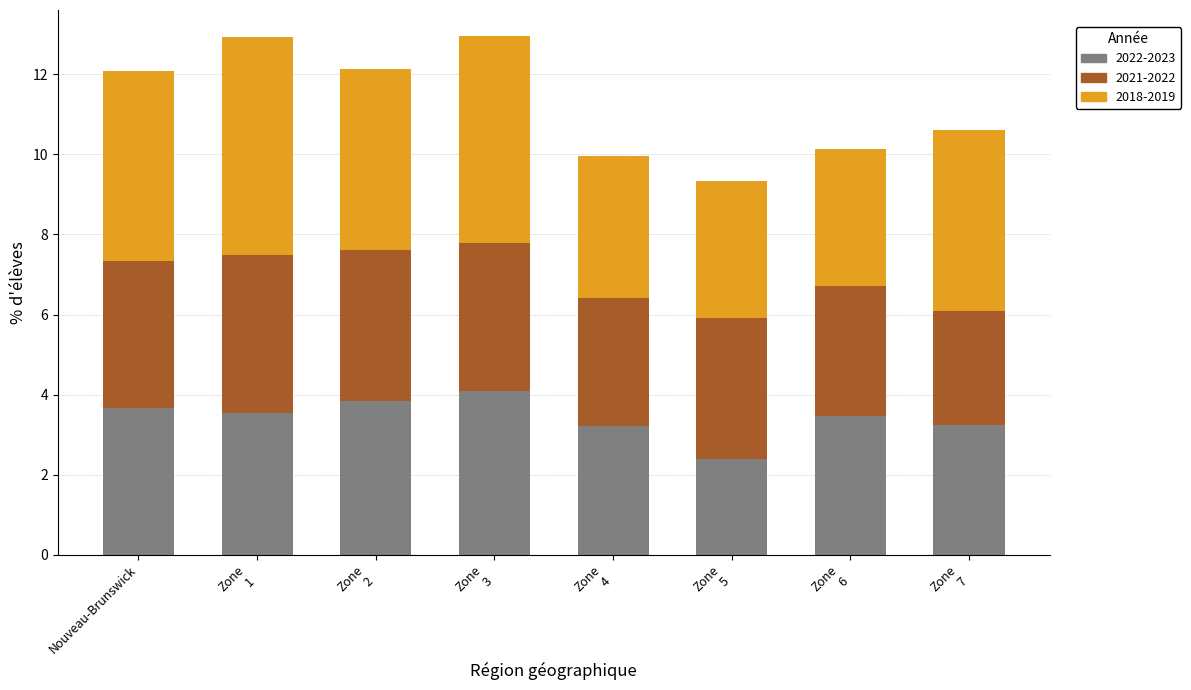

What is the value of the 2022-2023 bar at the 7th from the left?

3.5